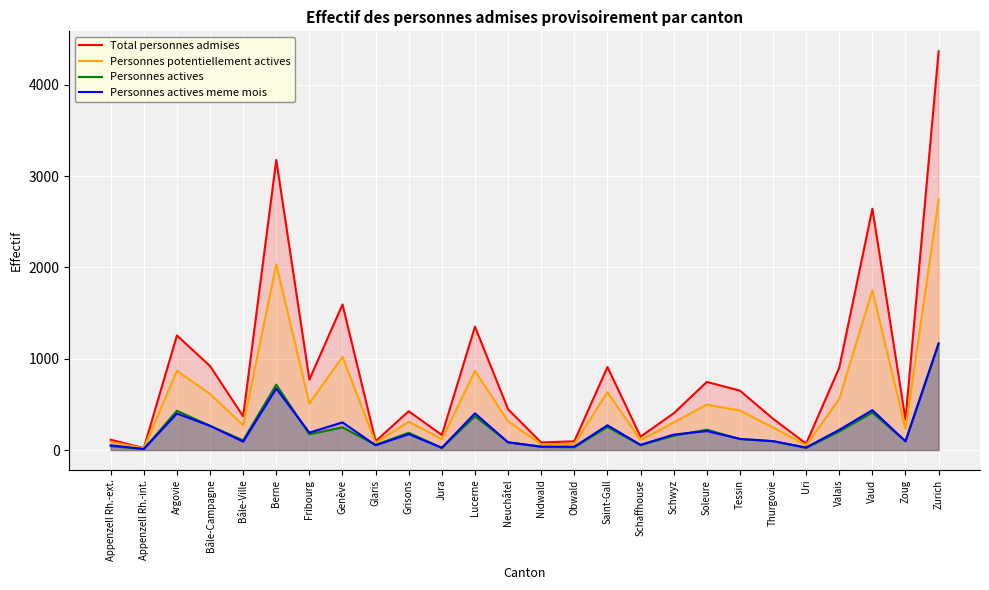

True or false: Personnes actives meme mois has more than 0 points higher than both neighbors.

True